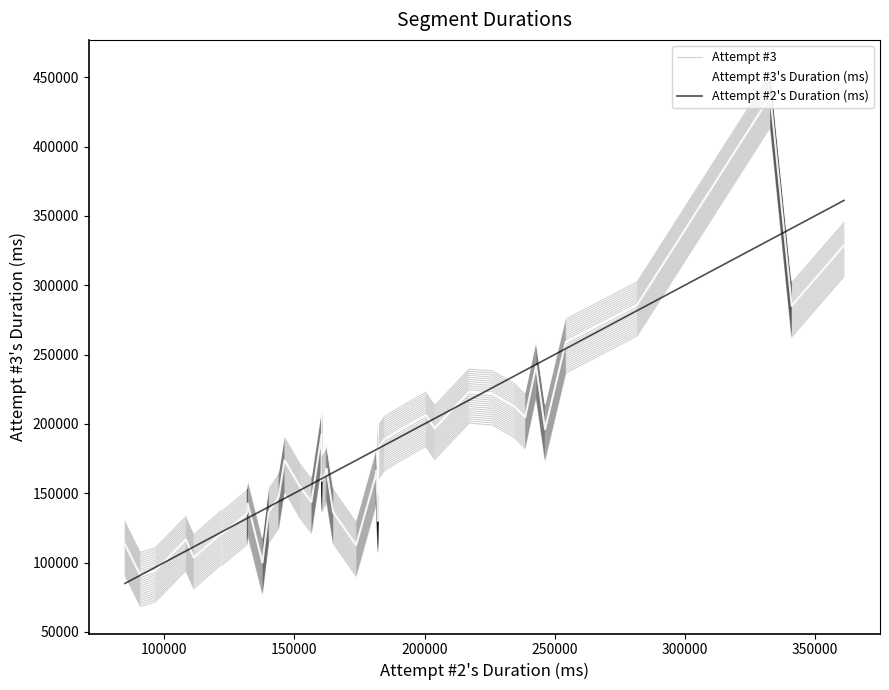

In Attempt #3, how many points are higher than both neighbors (excluding endpoints)?

11